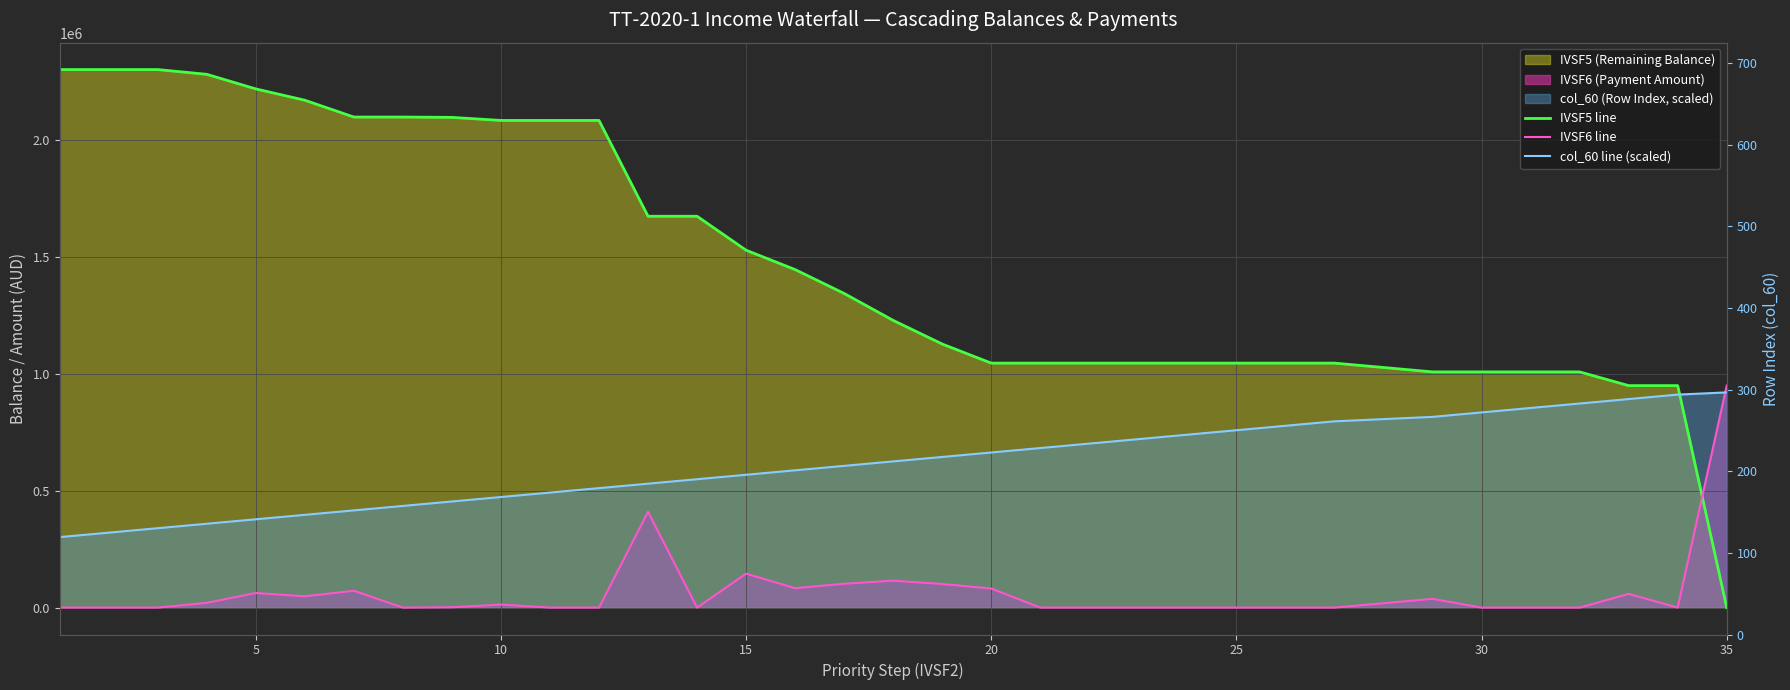

What is the maximum value for IVSF5 line?

2300481.7